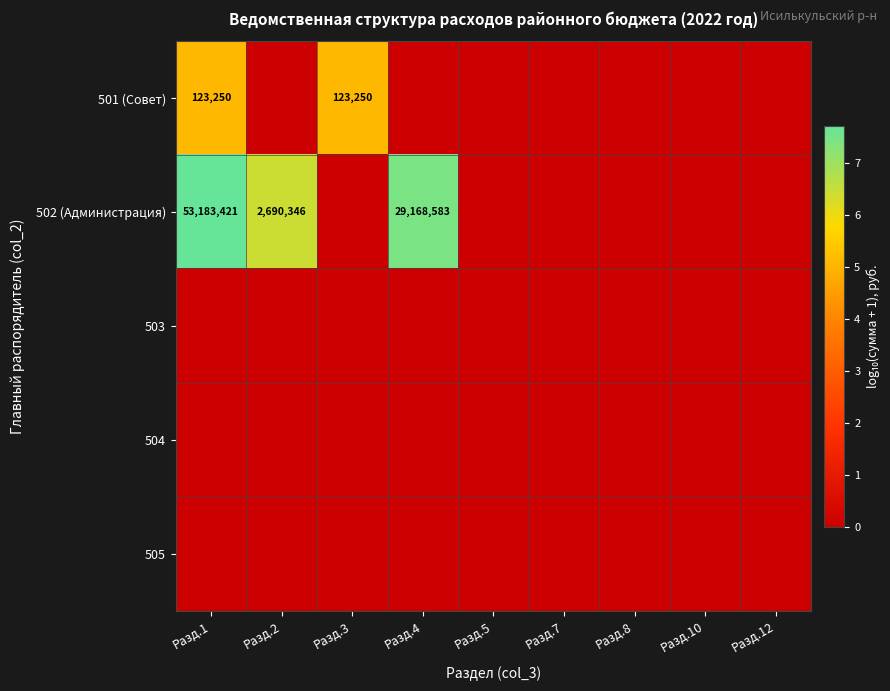

Which has a higher value, Разд.5 or Разд.10?

Разд.5